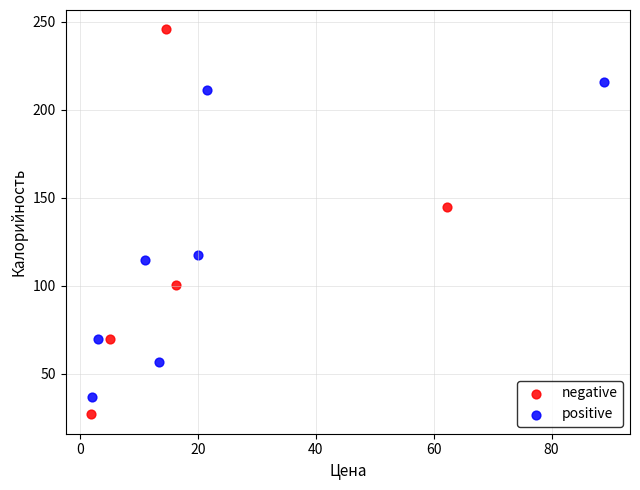

Which series reaches the maximum Y coordinate?

negative